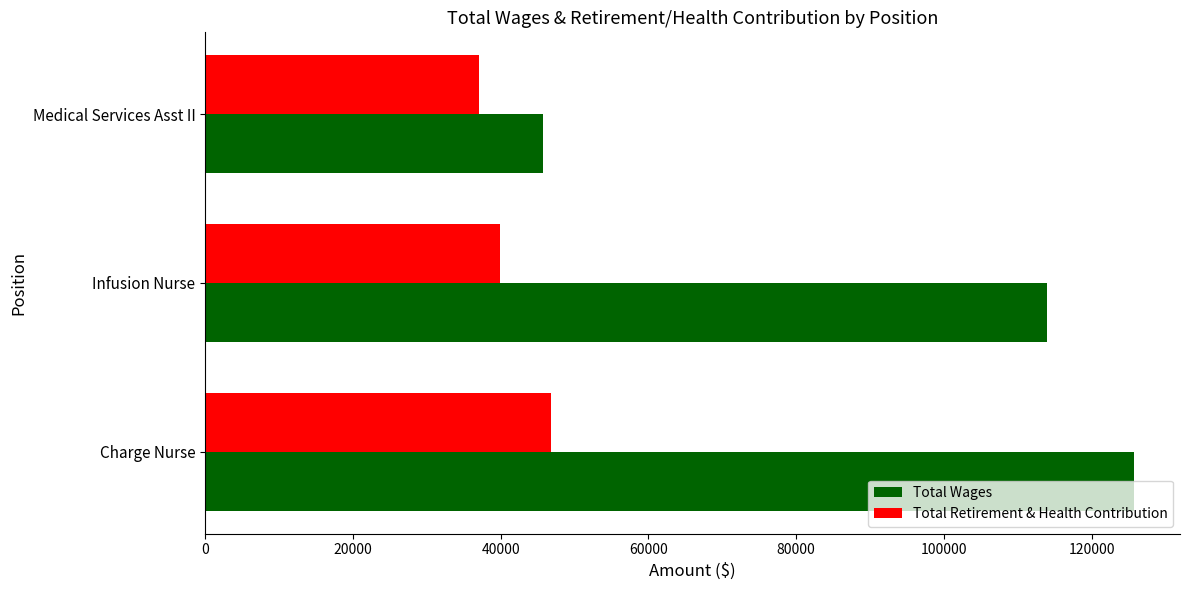

What is the average value of the Total Retirement & Health Contribution series?

41273